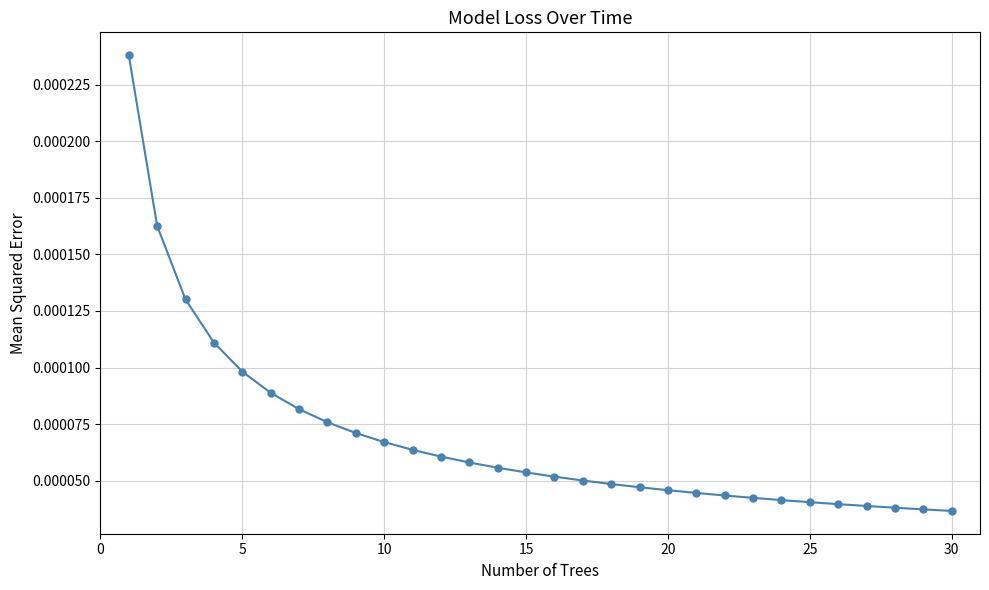

How many data points does each series have?

30